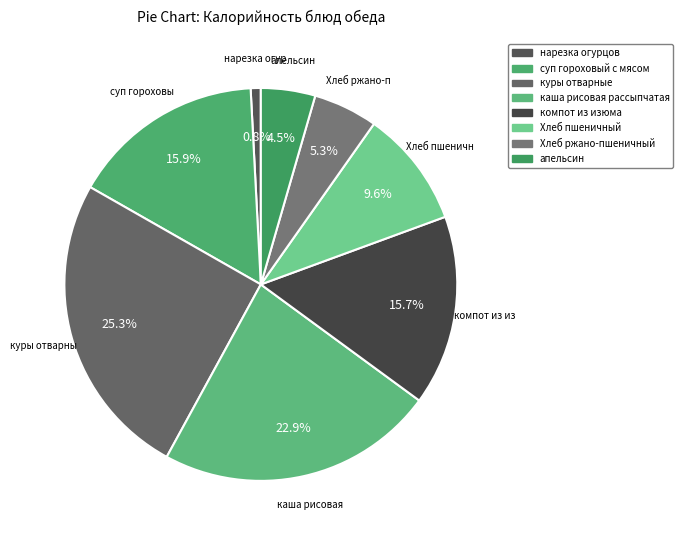

How many segments does this pie chart have?

8